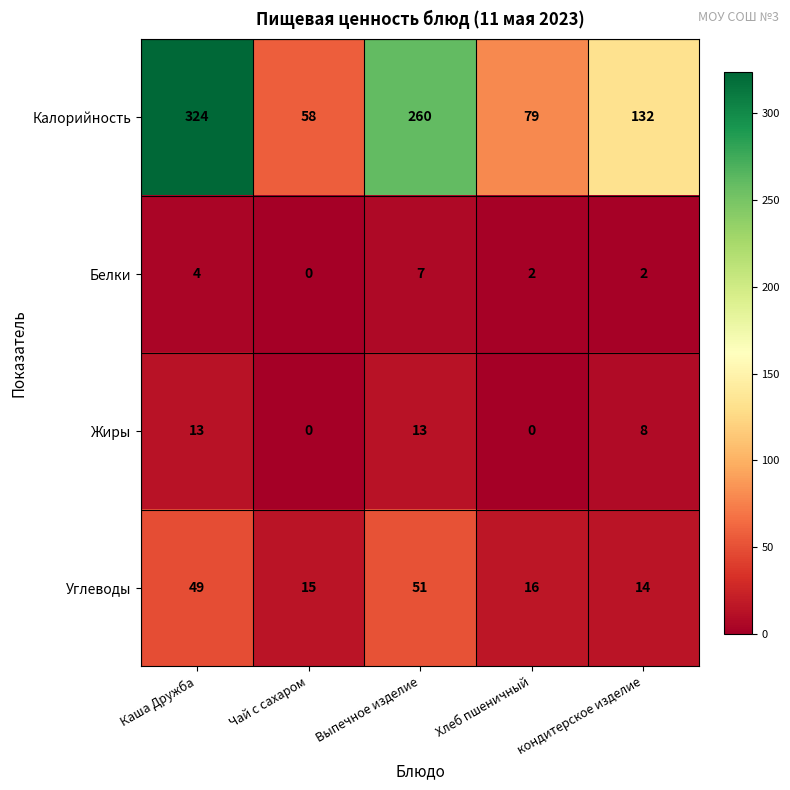

What is the difference between the highest and lowest values at Выпечное изделие?

253